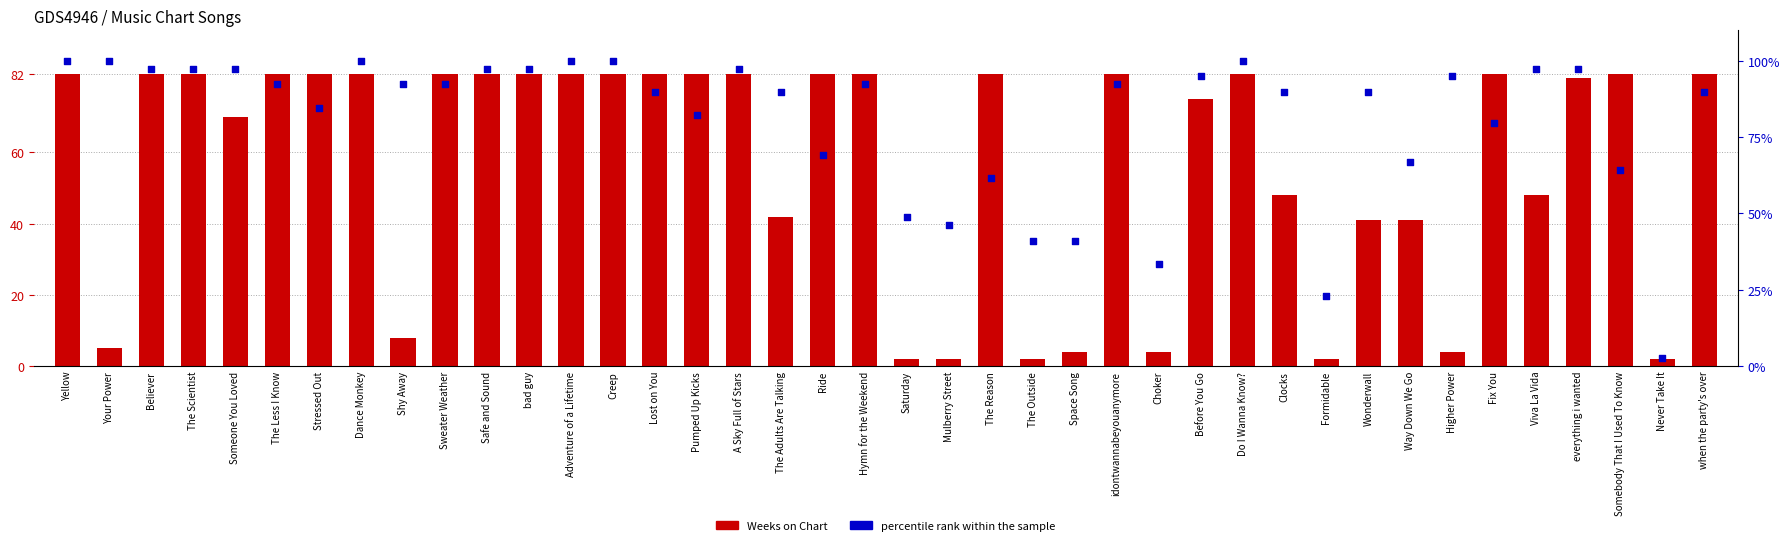

What is the total value across all series at Do I Wanna Know??

182.0